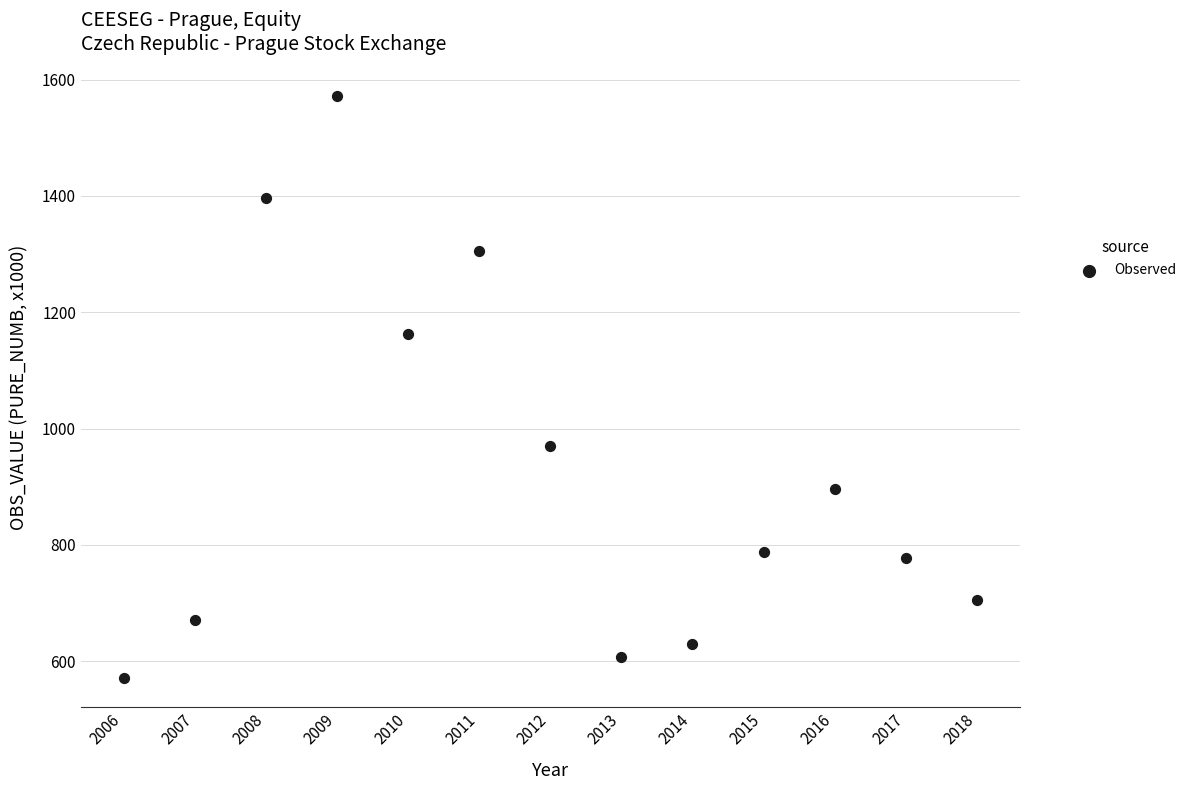

What is the range of Y values (max minus min)?

1000.7